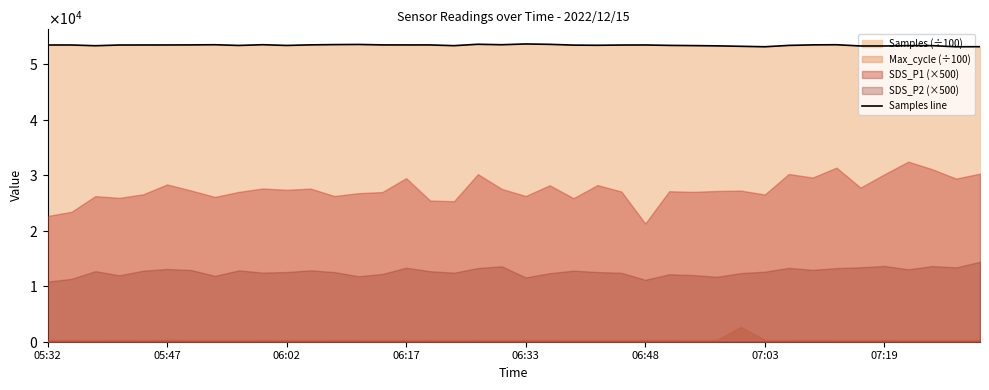

What is the average value?

53388.4